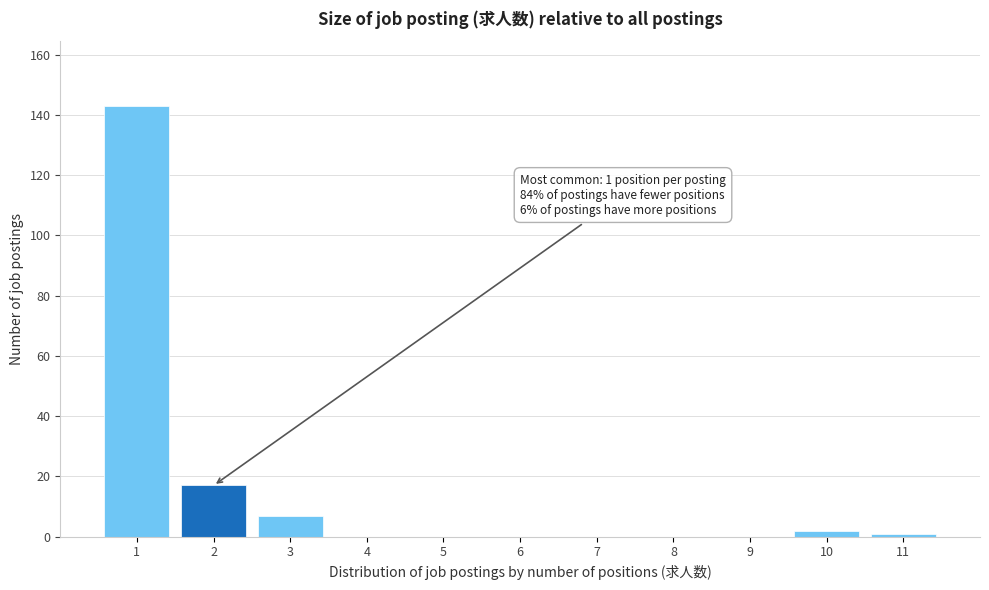

Reading left to right, extract all data points from this chart.

1=143	2=17	3=7	4=0	5=0	6=0	7=0	8=0	9=0	10=2	11=1